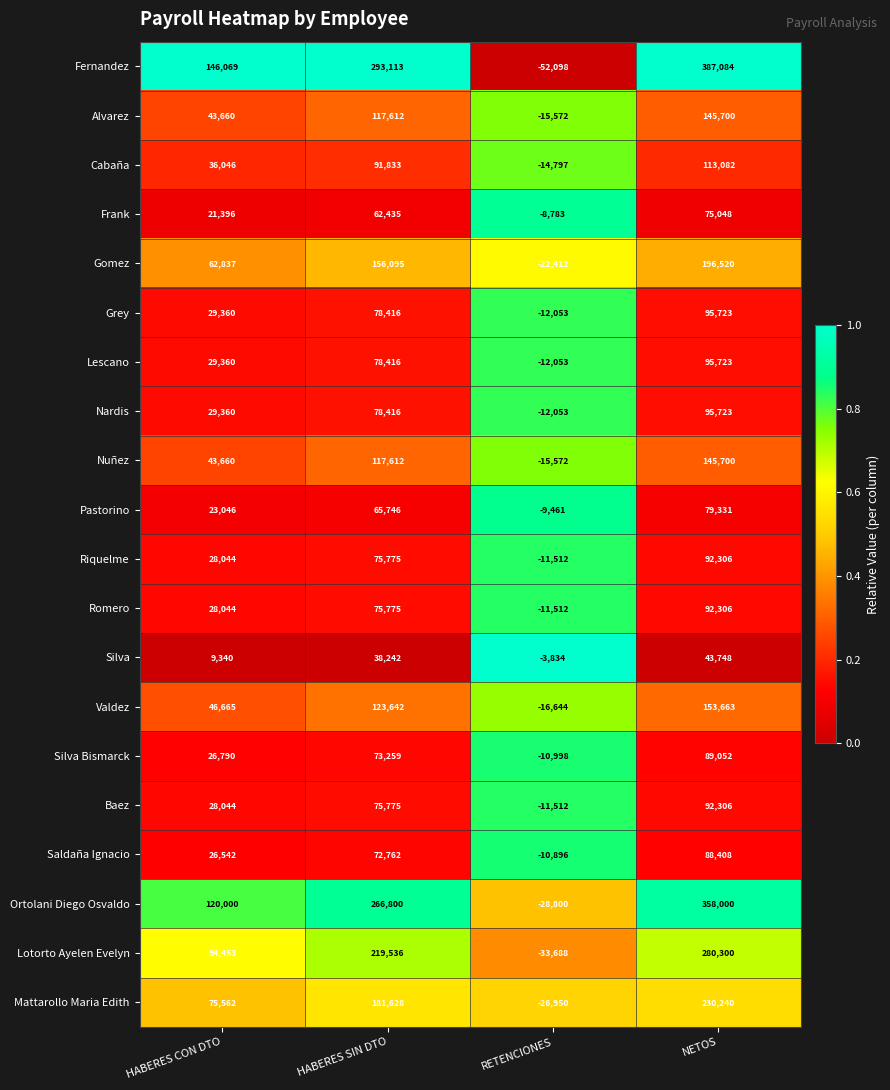

Rank the categories by Saldaña Ignacio value from lowest to highest.

RETENCIONES, HABERES CON DTO, HABERES SIN DTO, NETOS